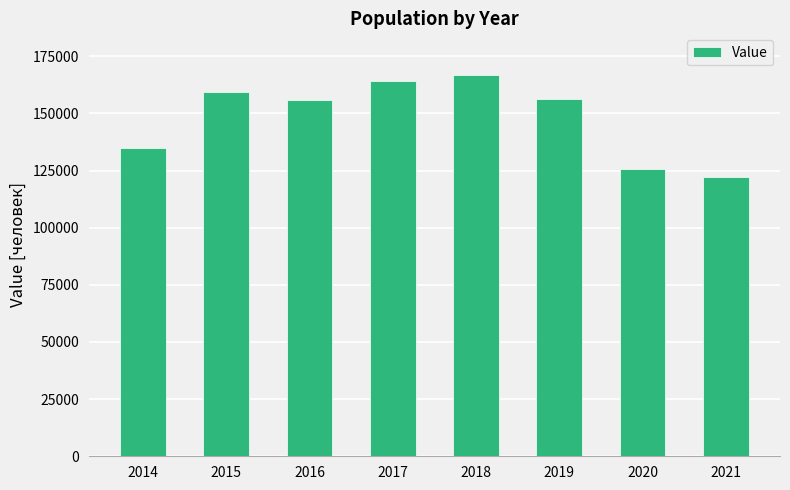

The value at 2018 is 62159. True or false?

False